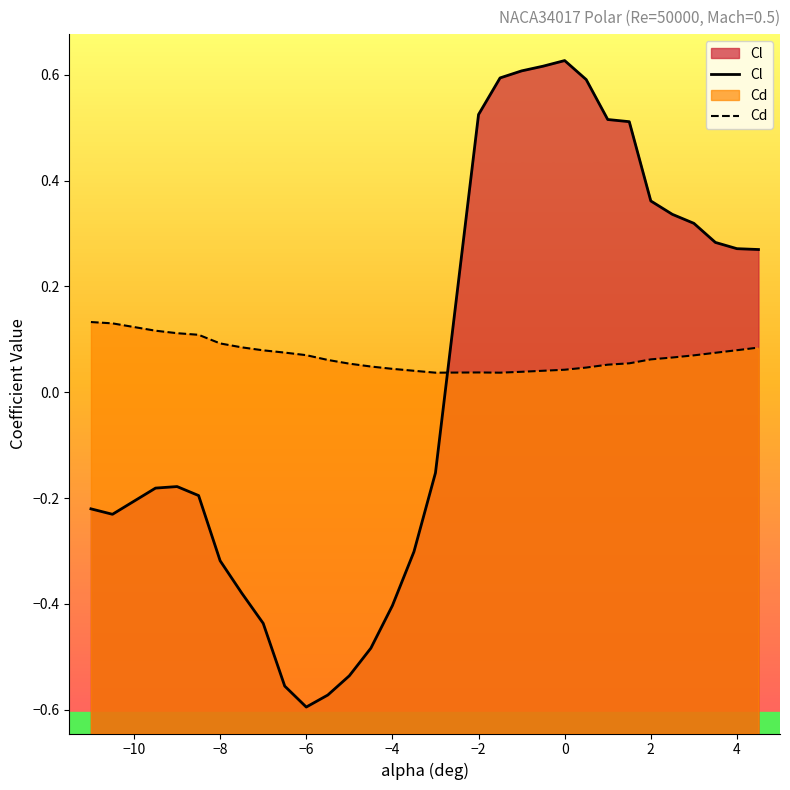

Is it true that Cl equals 0.9 at 0?

False